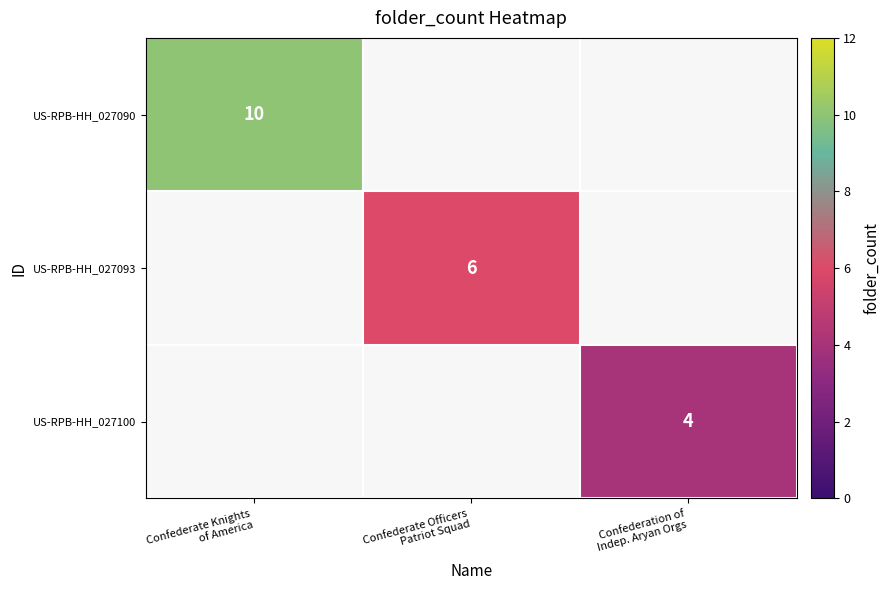

What is the difference between the US-RPB-HH_027100 values at Confederate Knights of America and Confederation of Indep. Aryan Orgs?

4